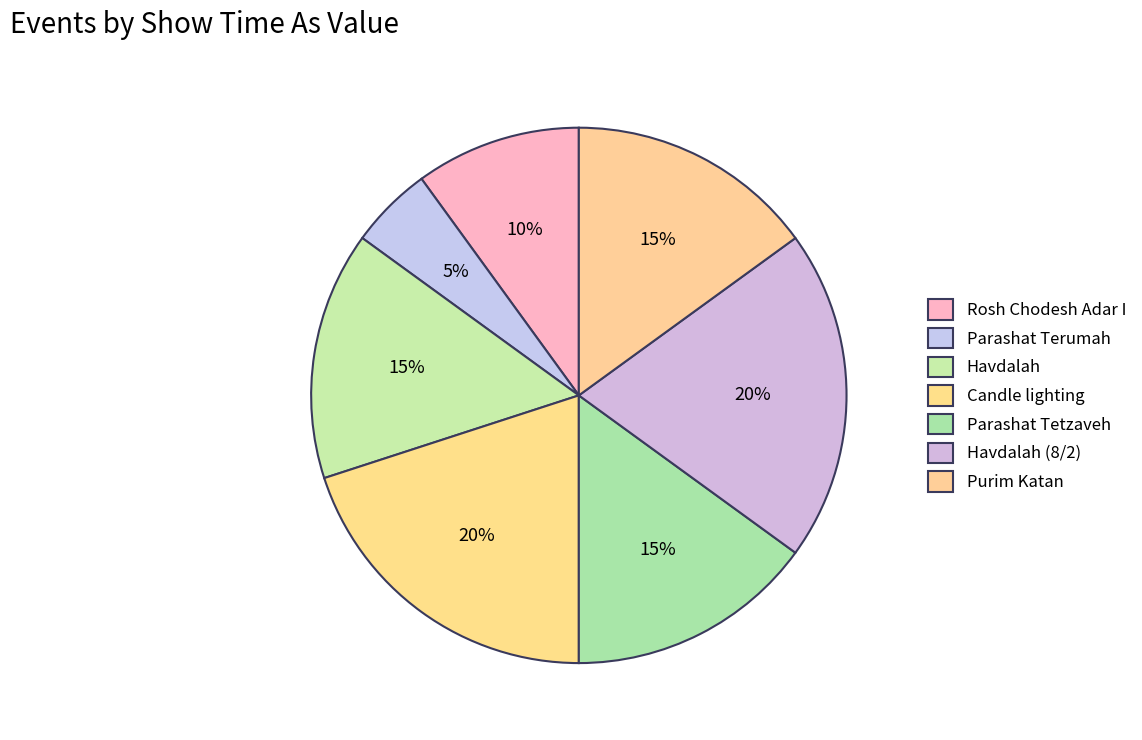

To the nearest percent, what is the difference between the largest and smallest slice percentages?

15%